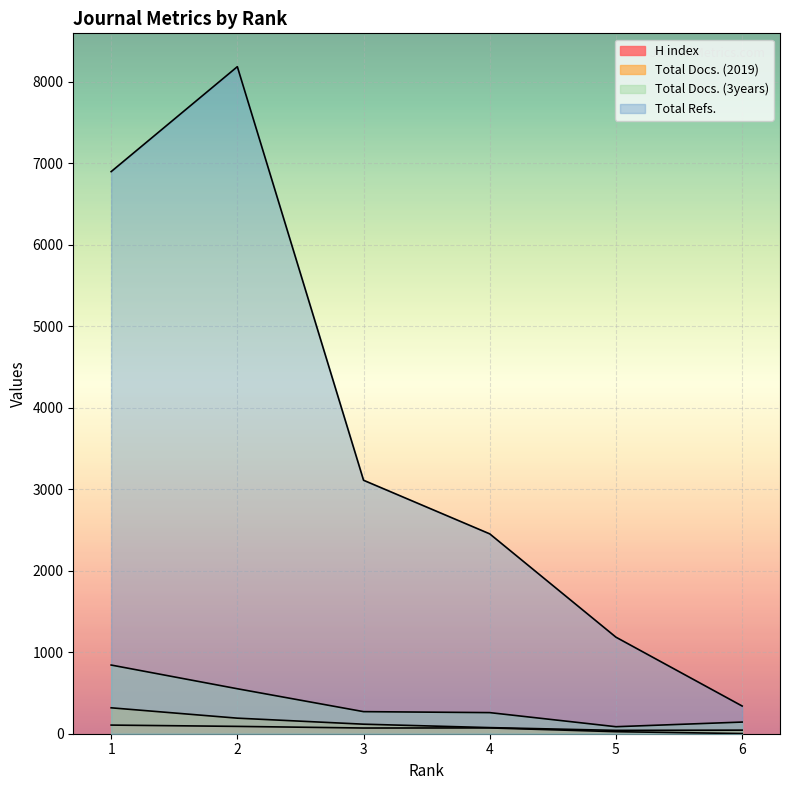

How many lines are shown in the chart?

4